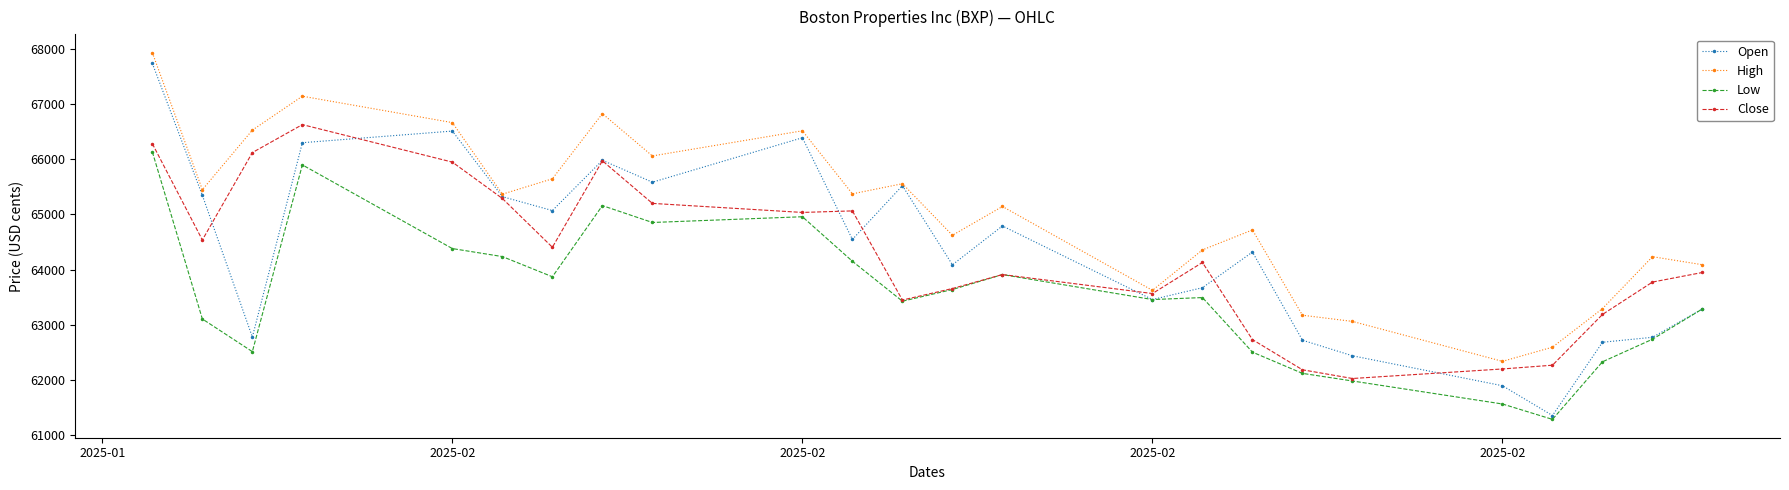

What is the minimum value for High?

62338